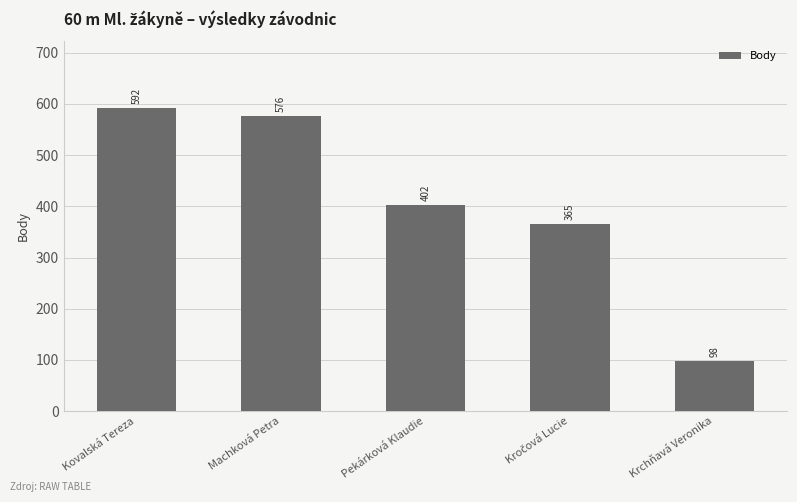

Between Machková Petra and Pekárková Klaudie, which is larger?

Machková Petra